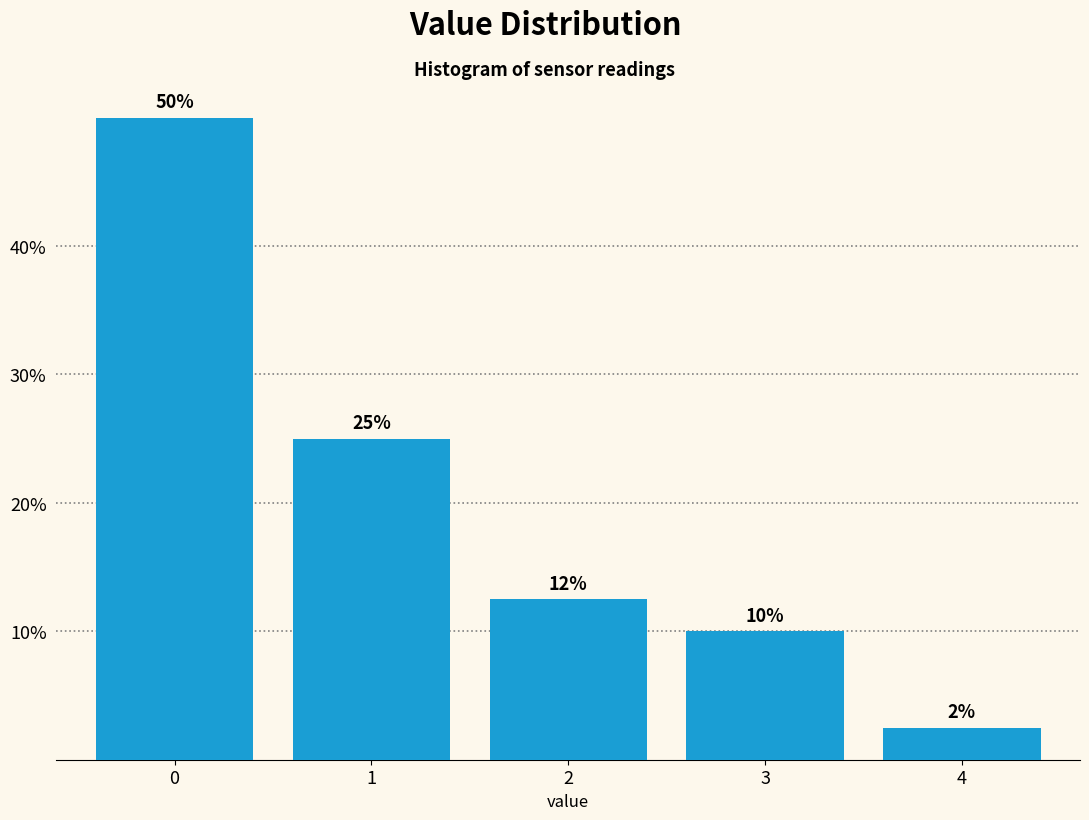

The chart shows a value of 50.0 at 0. True or false?

True